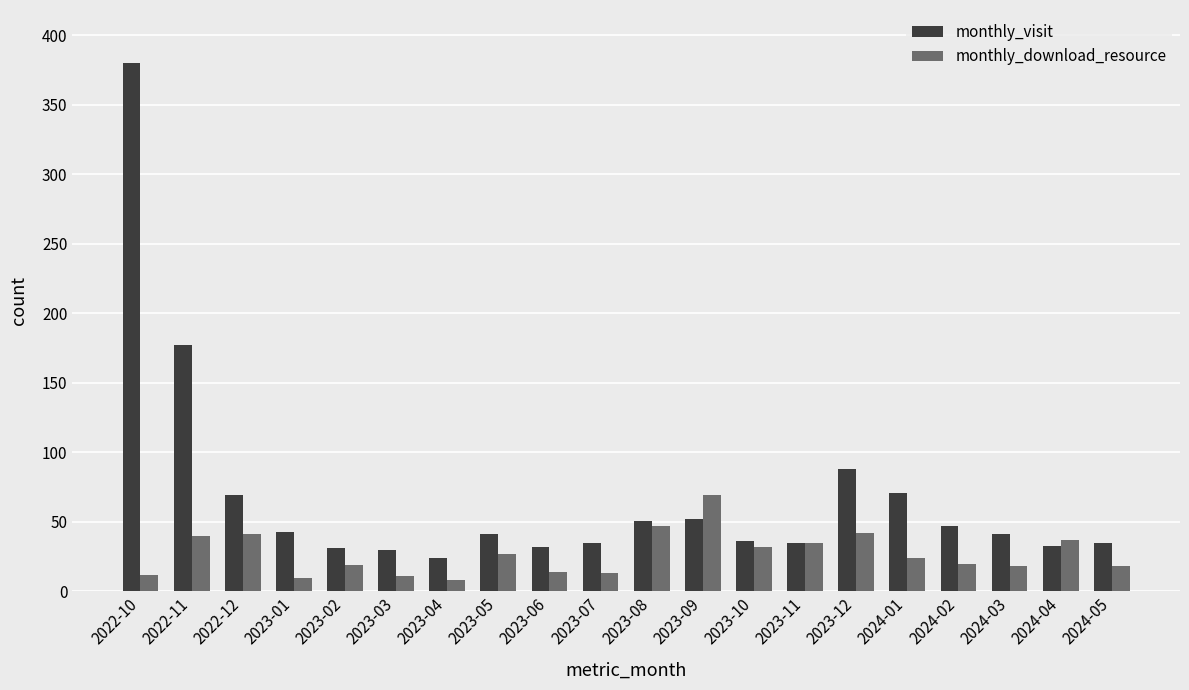

What is the sum of the monthly_download_resource values at 2024-04 and 2023-09?

106